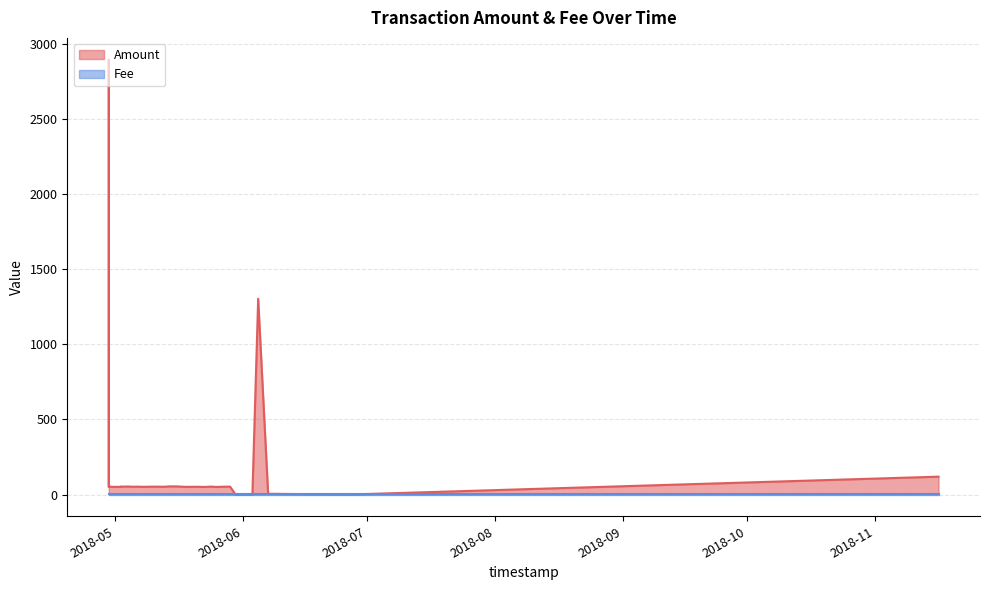

Where is the first local minimum?

2018-04-29 13:00:51